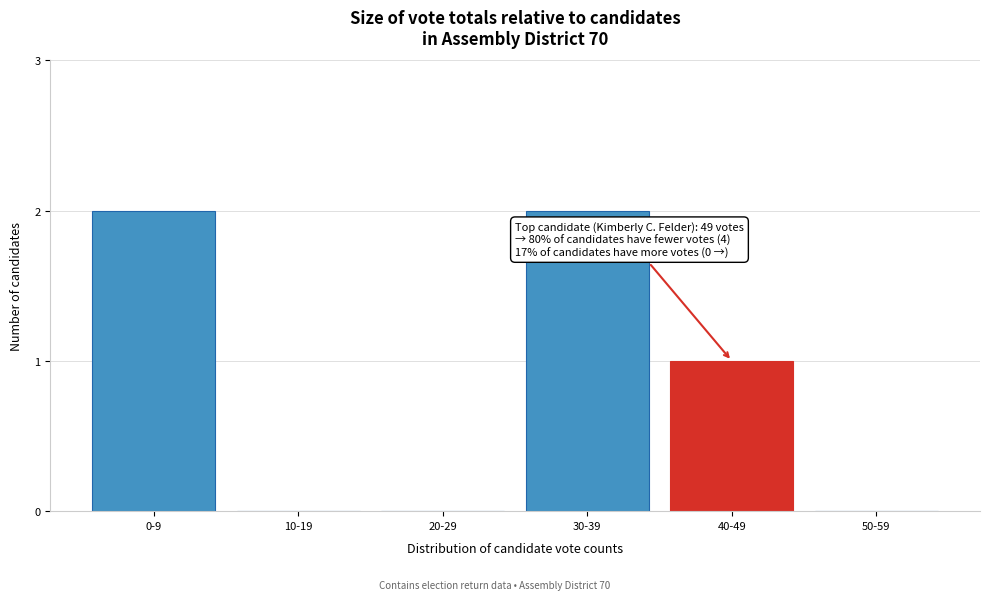

Reading left to right, transcribe all the data shown in this chart.

0-9=2	10-19=0	20-29=0	30-39=2	40-49=1	50-59=0